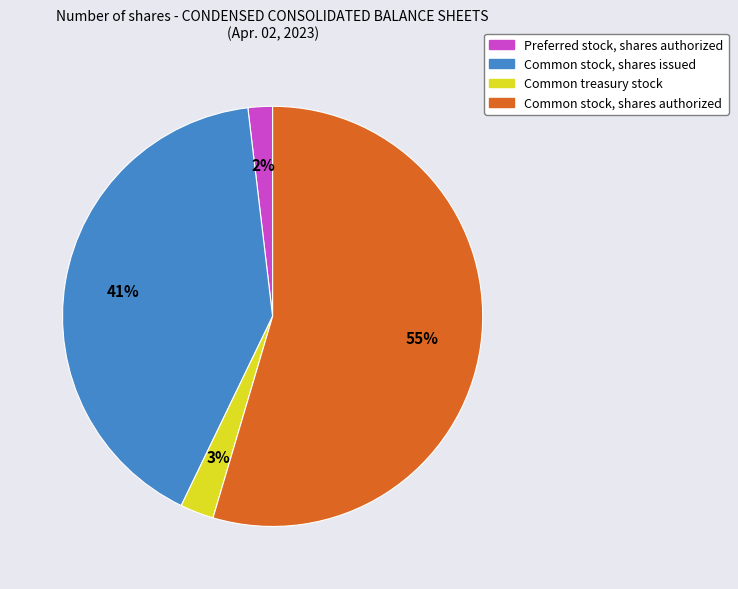

What is the smallest slice in the pie chart?

Preferred stock, shares authorized